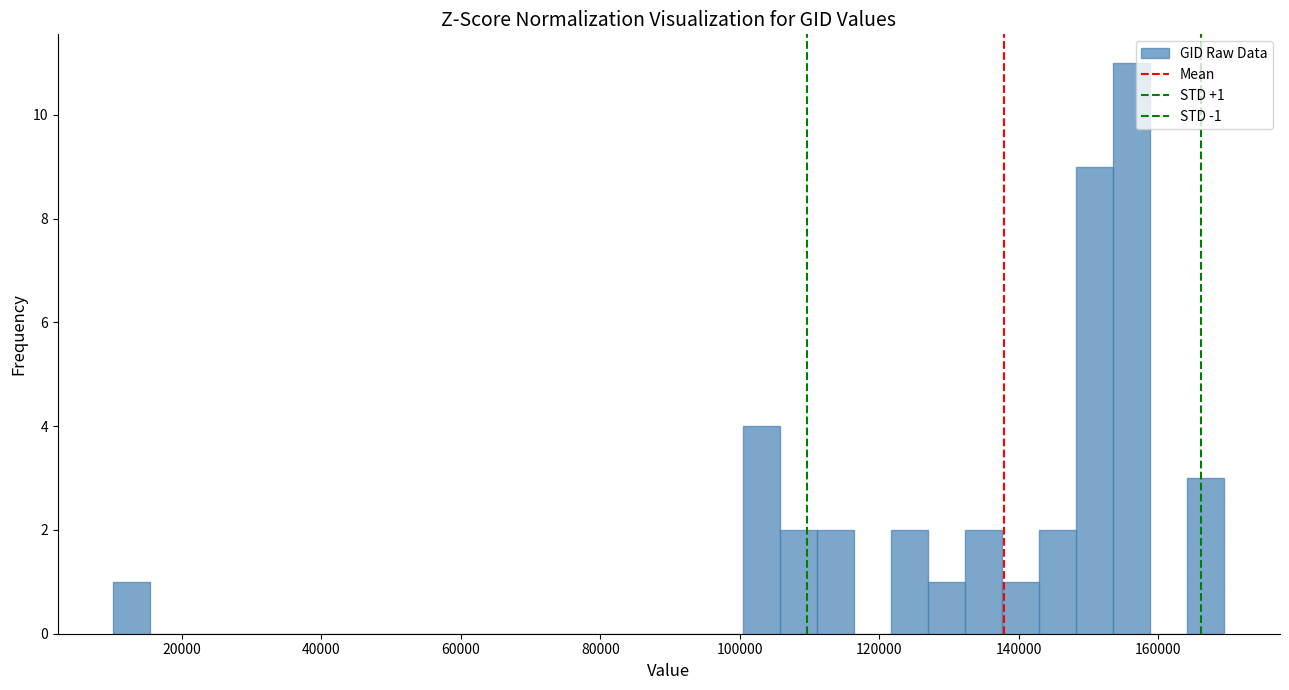

Around what value on the x-axis is the tallest bar? Give the approximate position of its centre, as read against the axis.

156000